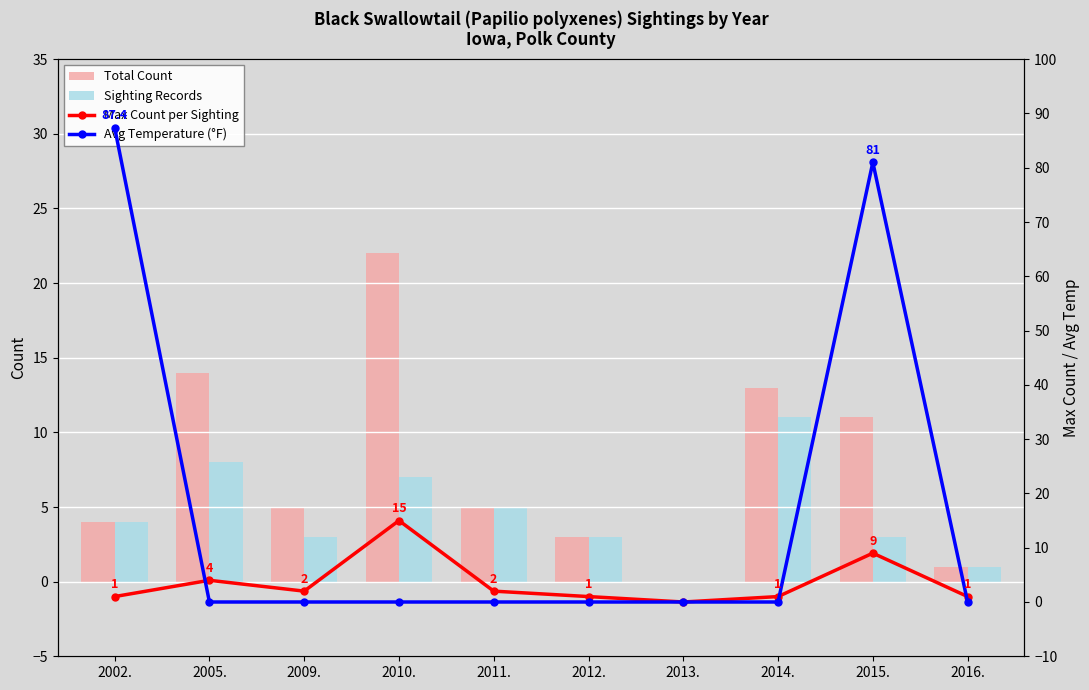

Which series changed the most between 2002. and 2011.?

Avg Temperature (°F)